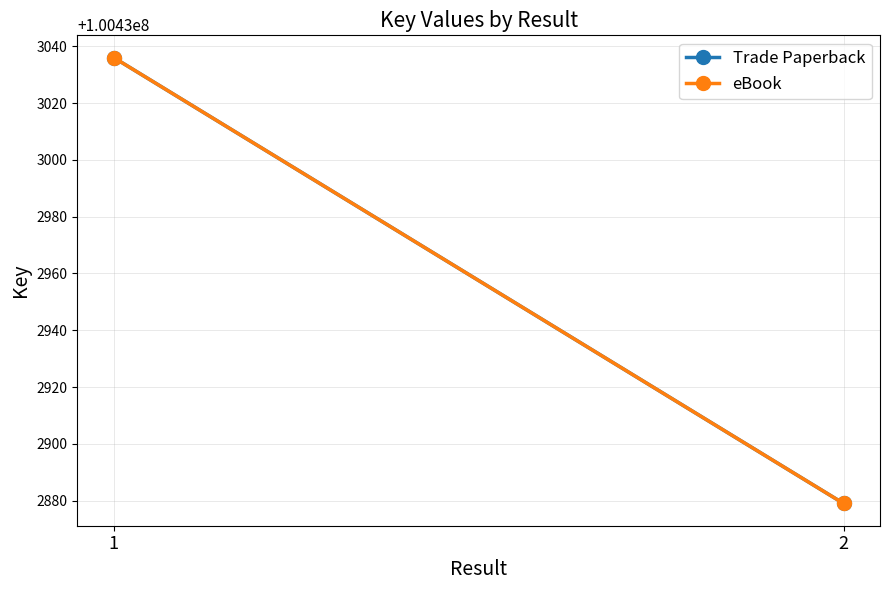

At which label is eBook closest to 100432957?

2